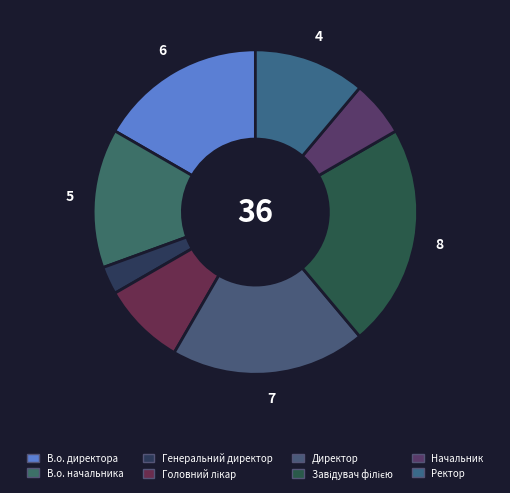

Which has a higher value, Головний лікар or Директор?

Директор